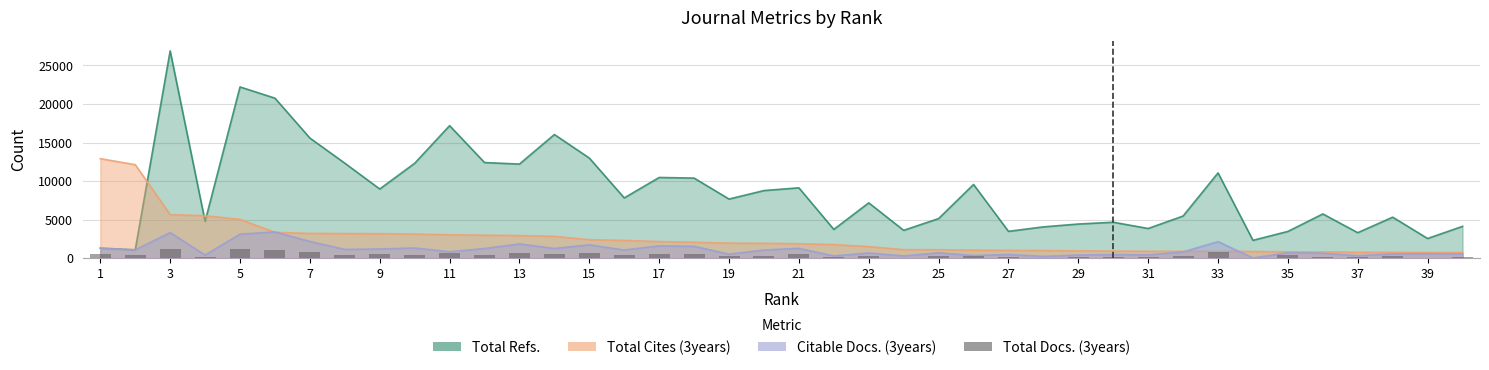

The chart shows a value of 18 at 33. True or false?

False